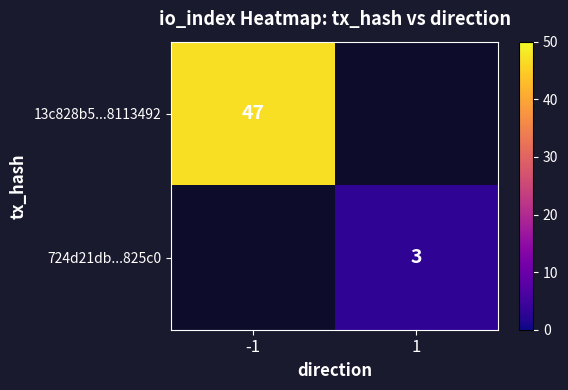

What is the smallest value displayed?

3.0